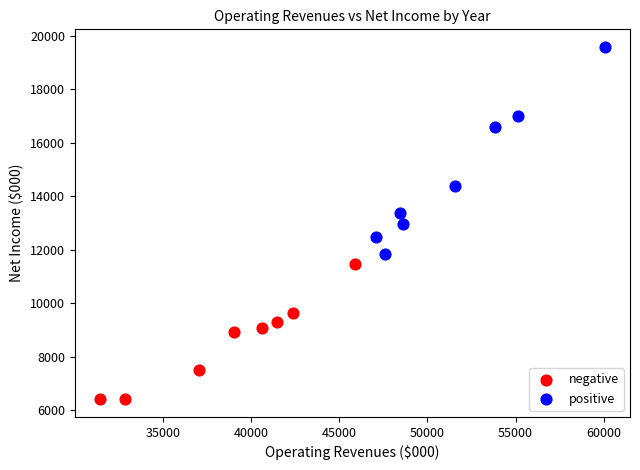

Which series contains the lowest Y value?

negative